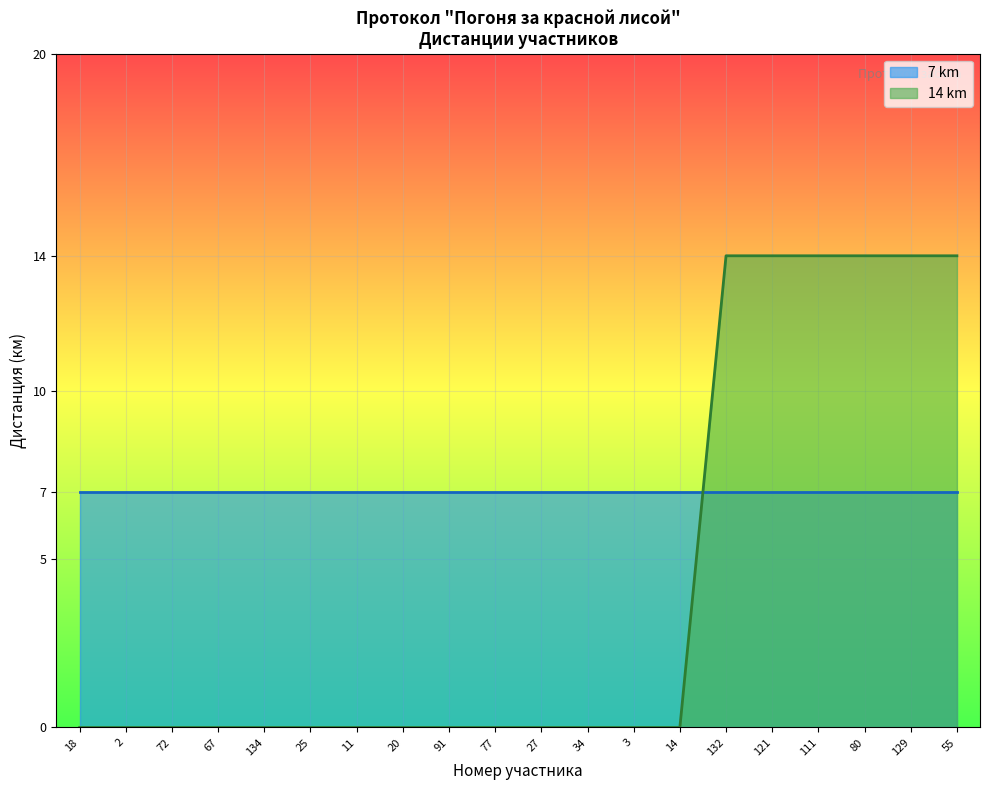

What is the minimum value shown in the chart?

0